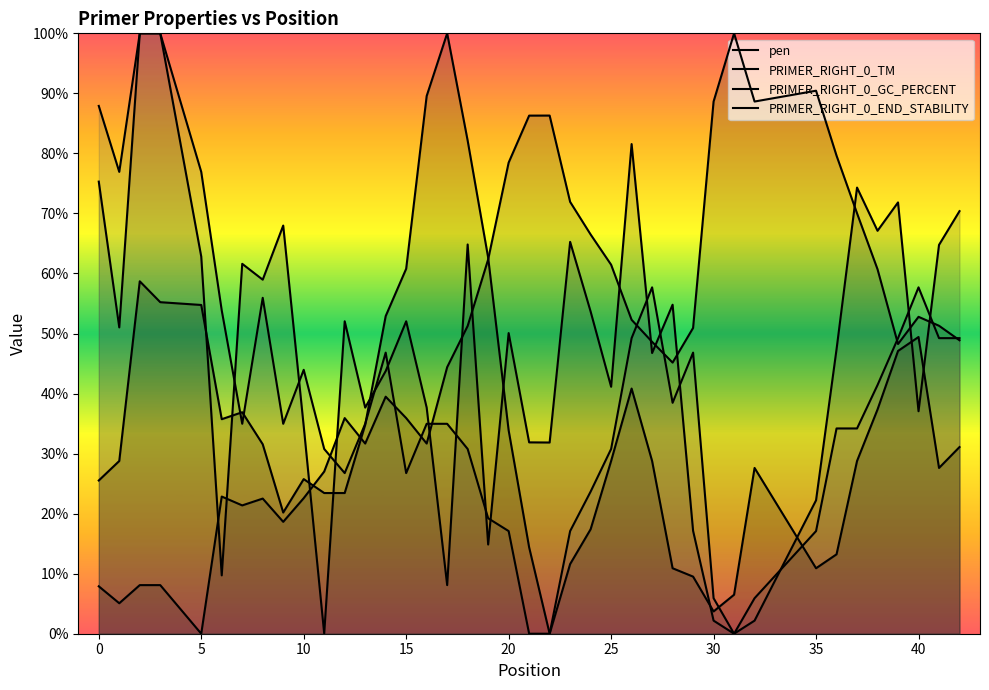

Which series has the largest range (max minus min)?

pen